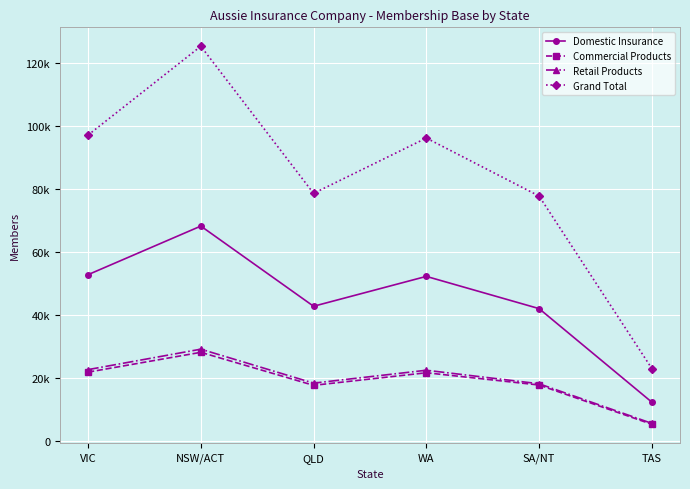

Reading left to right, what are all the values shown in this chart?

Domestic Insurance: VIC=52800	NSW/ACT=68250	QLD=42750	WA=52250	SA/NT=42000	TAS=12250
Commercial Products: VIC=21800	NSW/ACT=28100	QLD=17600	WA=21600	SA/NT=17700	TAS=5200
Retail Products: VIC=22600	NSW/ACT=29100	QLD=18300	WA=22400	SA/NT=18100	TAS=5500
Grand Total: VIC=97200	NSW/ACT=125450	QLD=78650	WA=96250	SA/NT=77800	TAS=22950